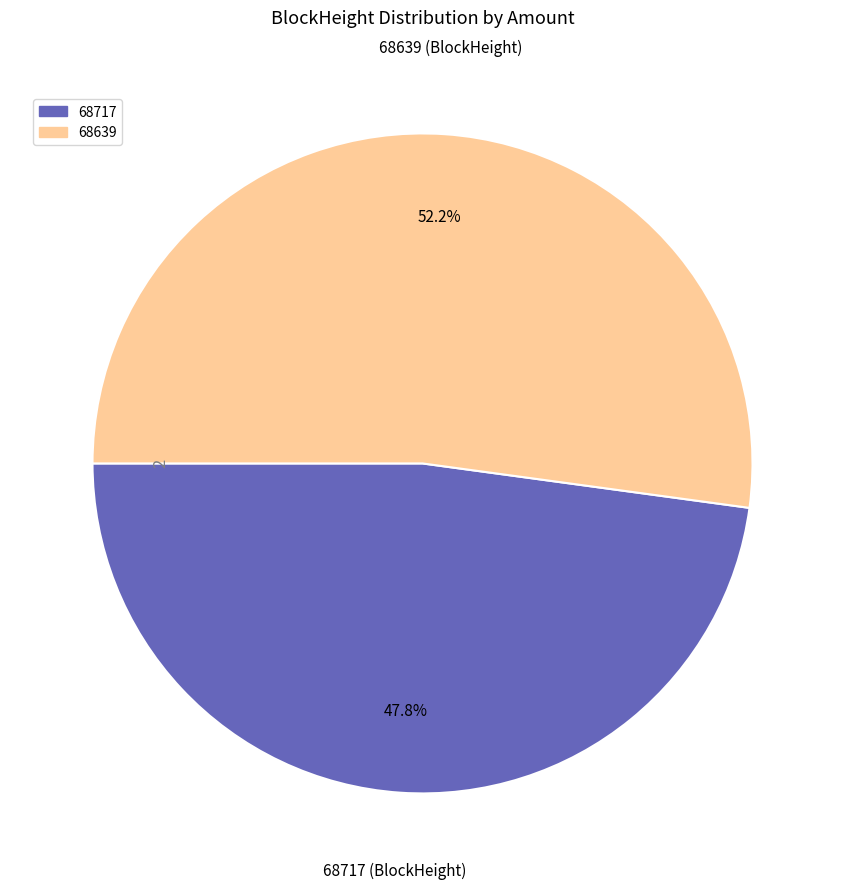

Count the number of slices in the pie.

2